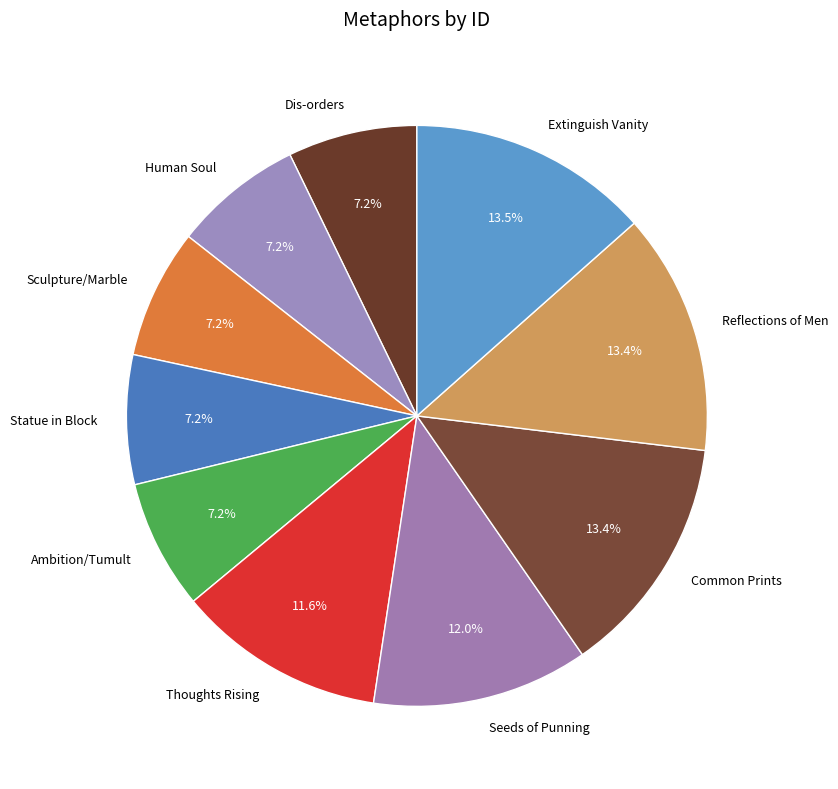

The Human Soul slice represents 7% of the pie. True or false?

True